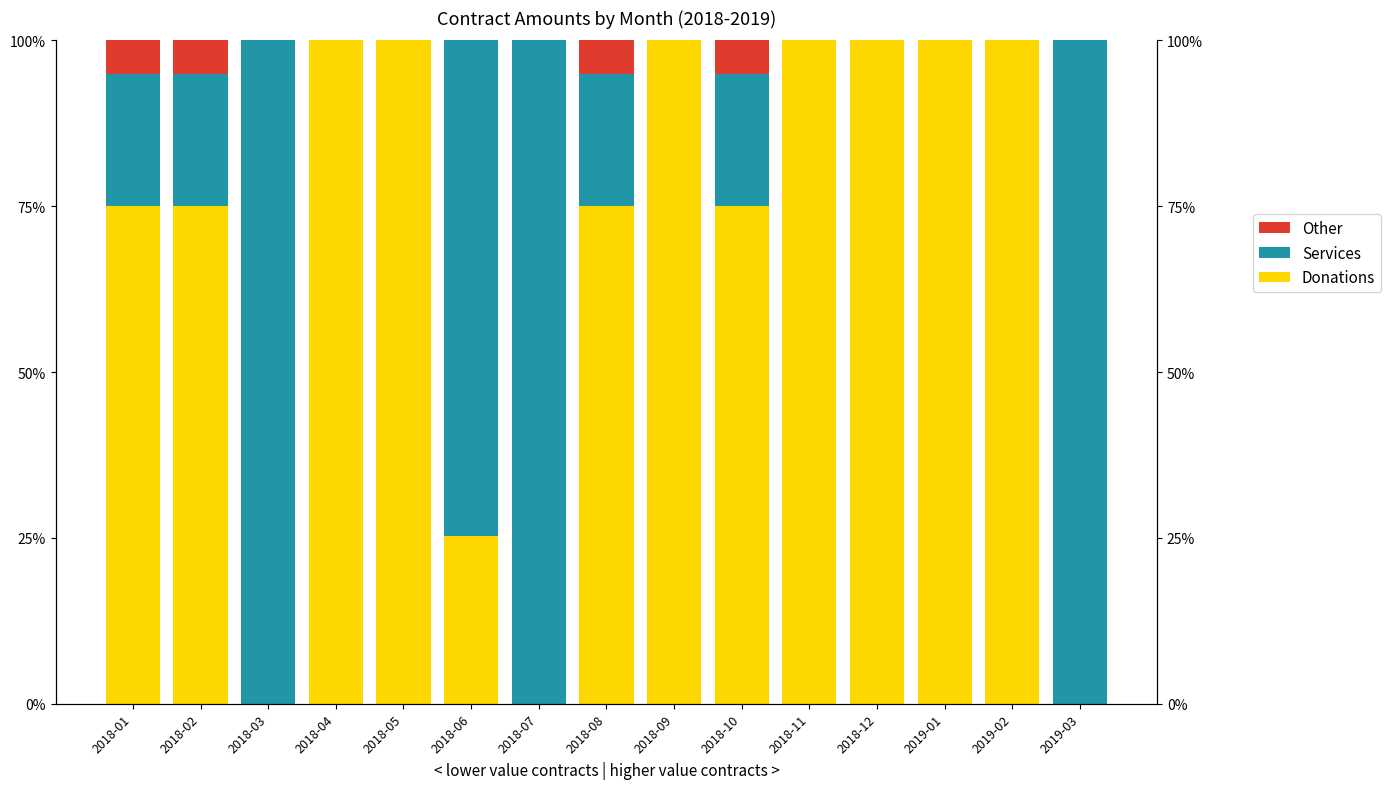

Which series changed the most between 2018-12 and 2019-01?

Donations